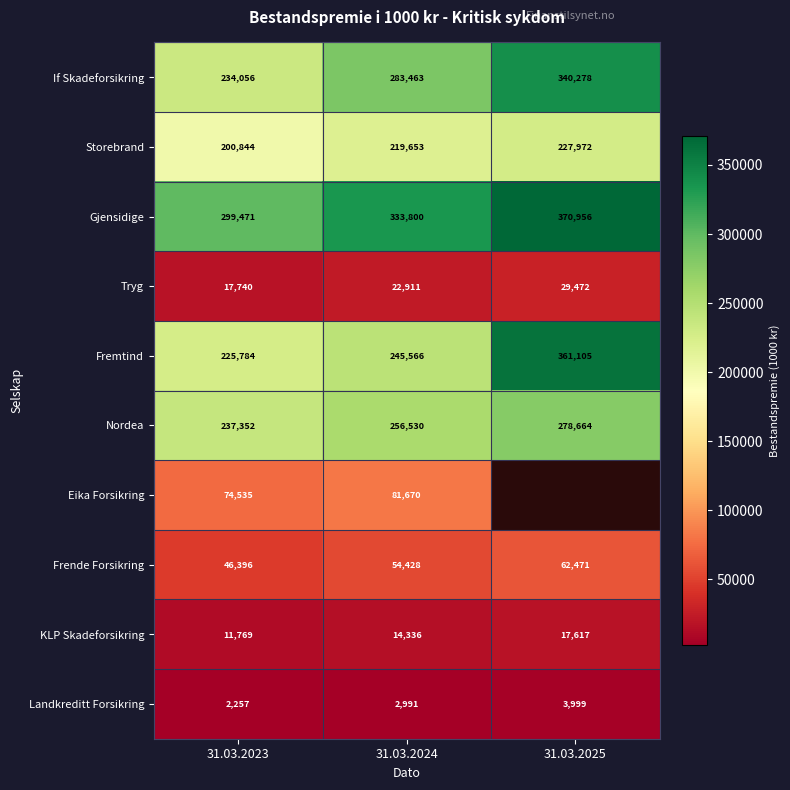

At which label does Eika Forsikring reach its peak?

31.03.2024